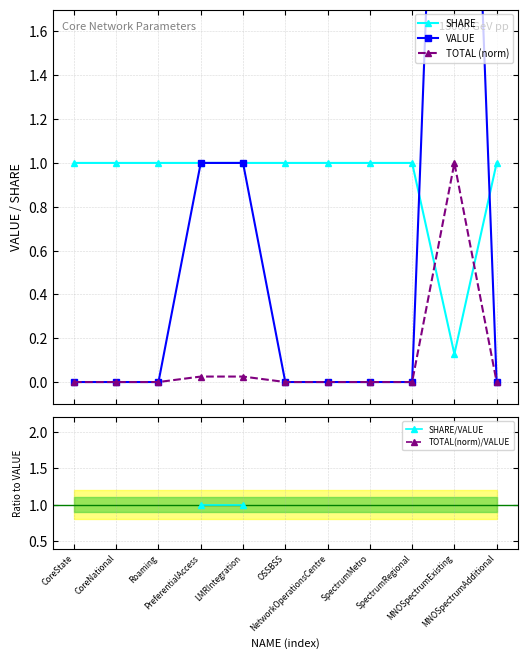

Rank the categories by SHARE/VALUE value from lowest to highest.

CoreState, CoreNational, Roaming, PreferentialAccess, LMRIntegration, OSSBSS, NetworkOperationsCentre, SpectrumMetro, SpectrumRegional, MNOSpectrumExisting, MNOSpectrumAdditional